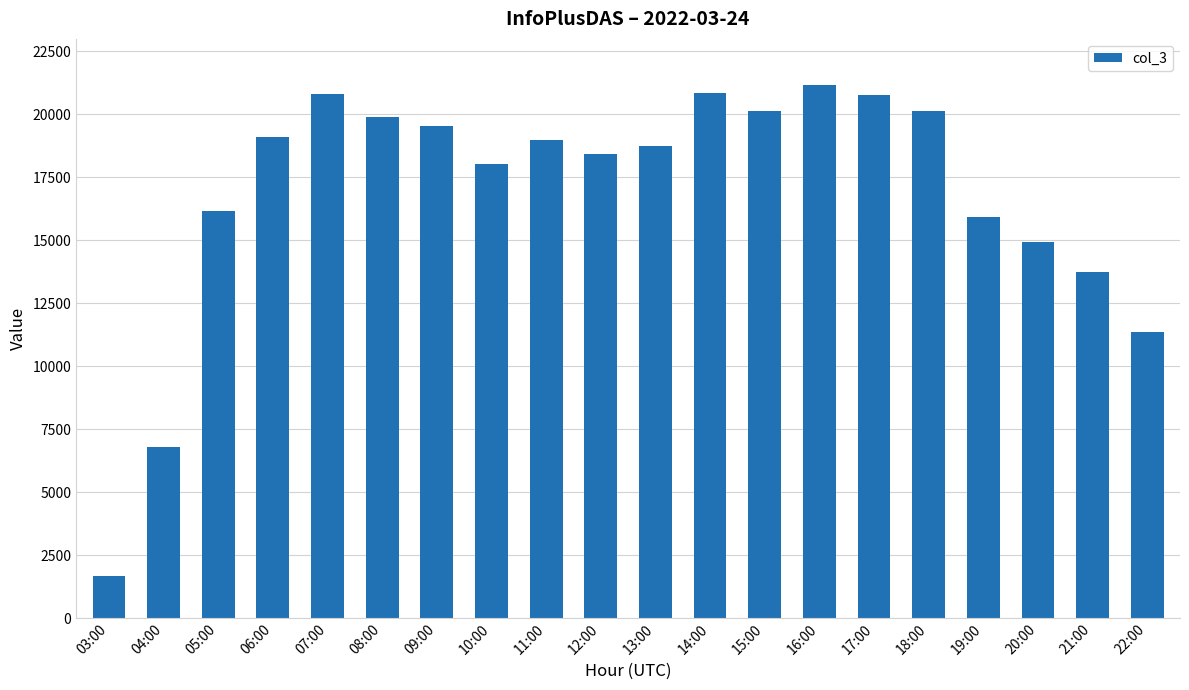

What is the maximum value shown in the chart?

21155